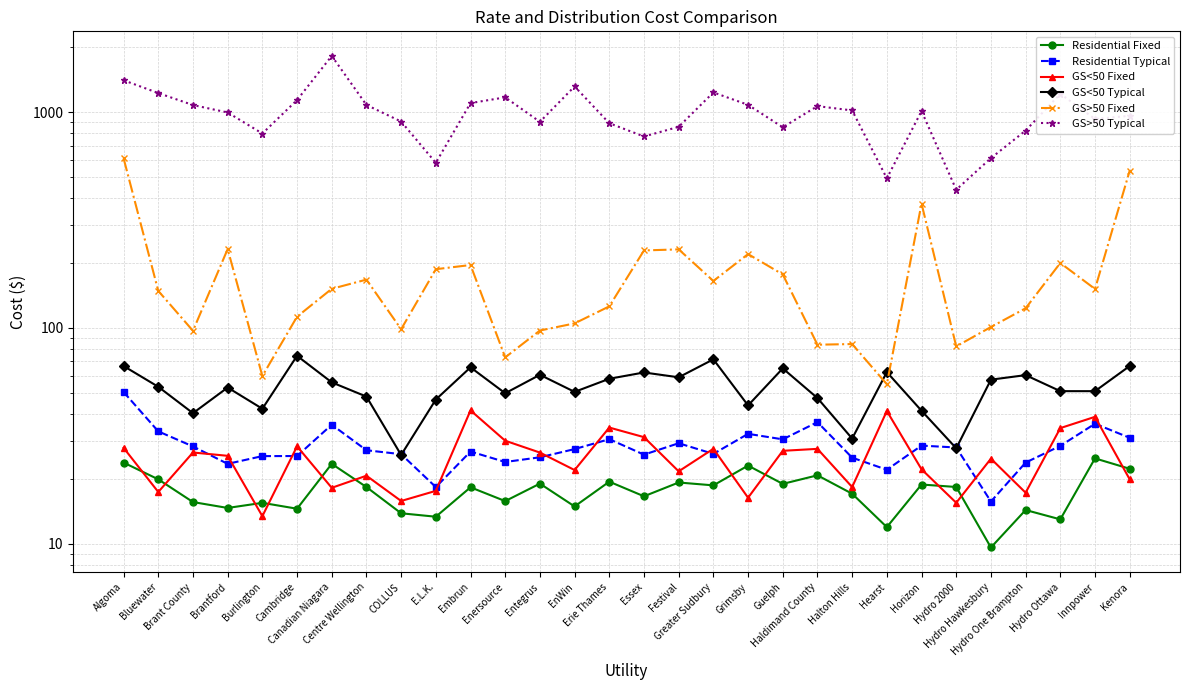

What is the difference between the maximum and second lowest values in the GS>50 Typical series?

1330.4